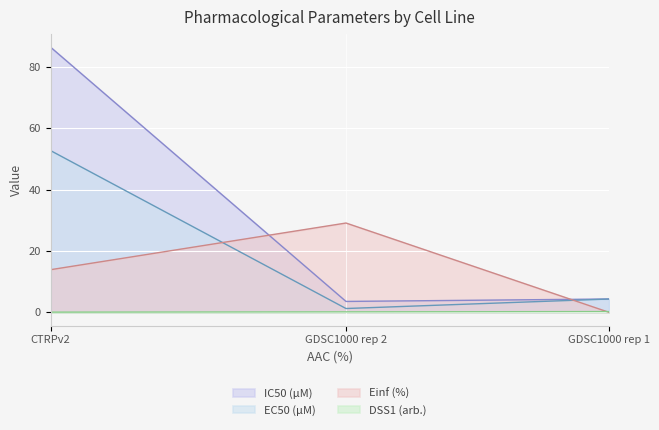

What is the difference between the maximum and second lowest values in the IC50 (µM) series?

82.1